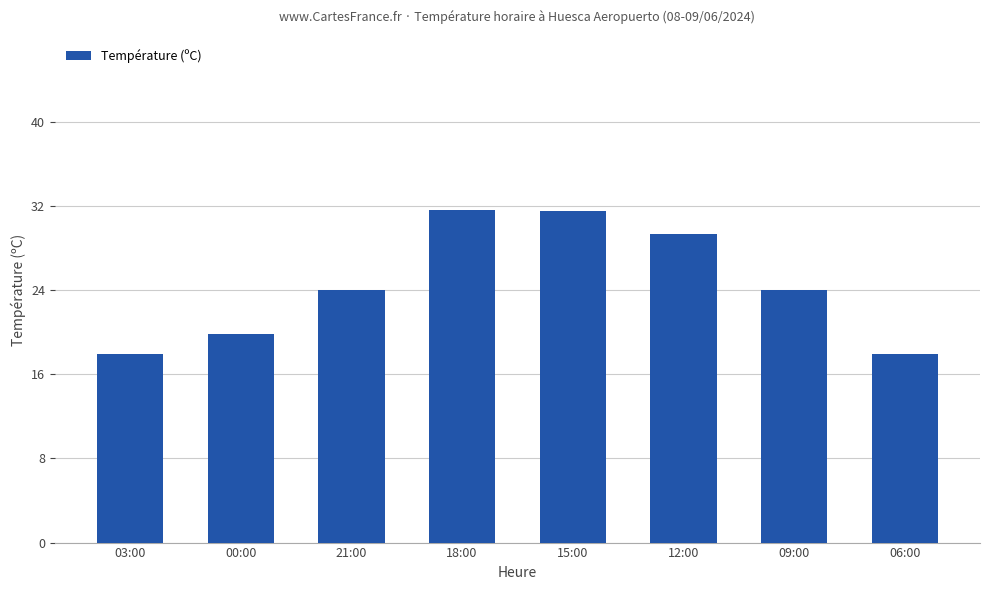

What is the greatest value displayed?

31.6